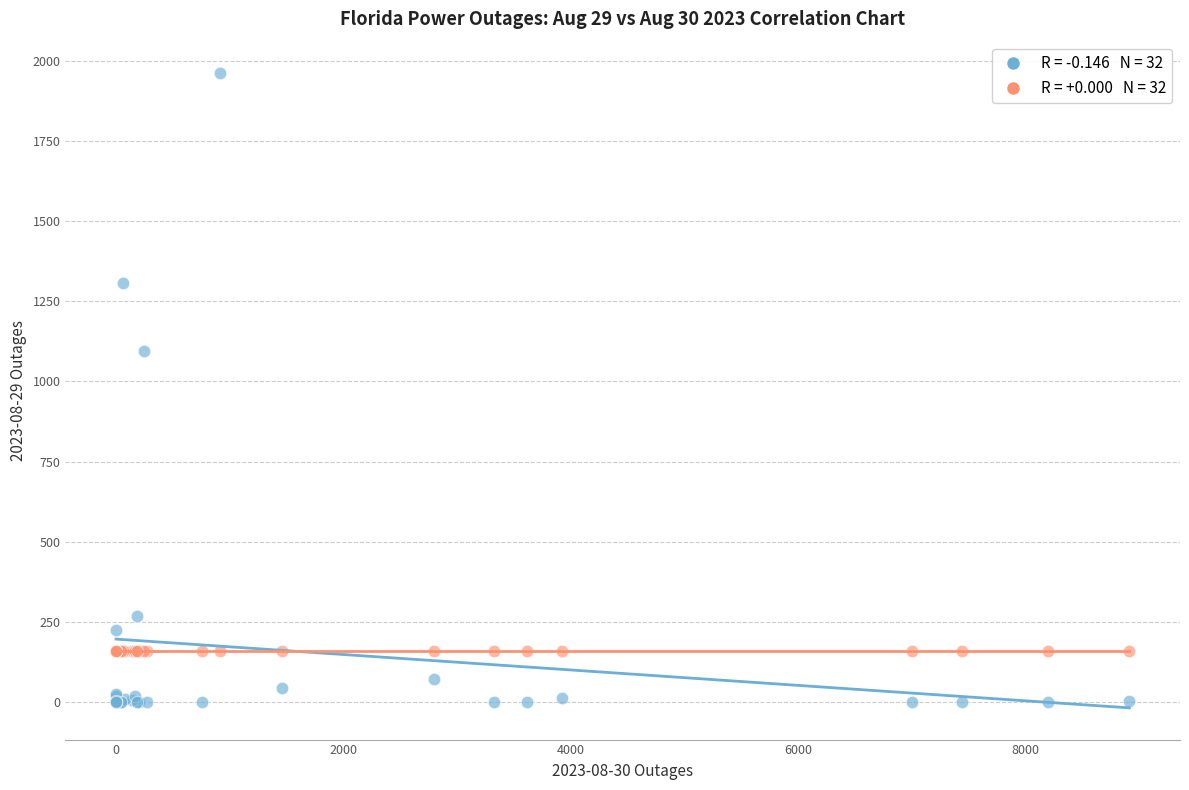

Across all series, what Y value is closest to 980?

1094.0